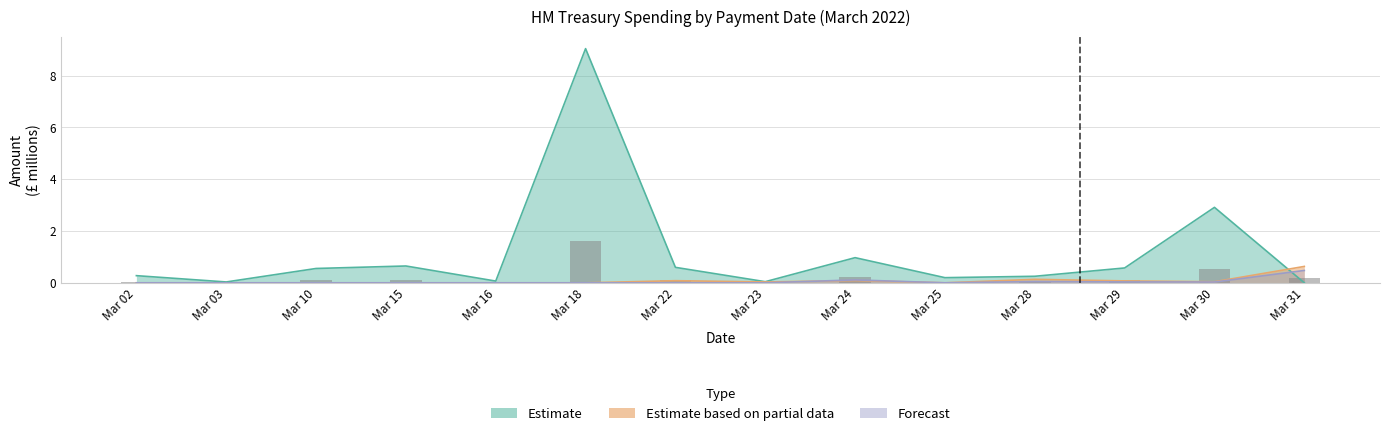

What is the difference between the Estimate values at Mar 30 and Mar 03?

2.9